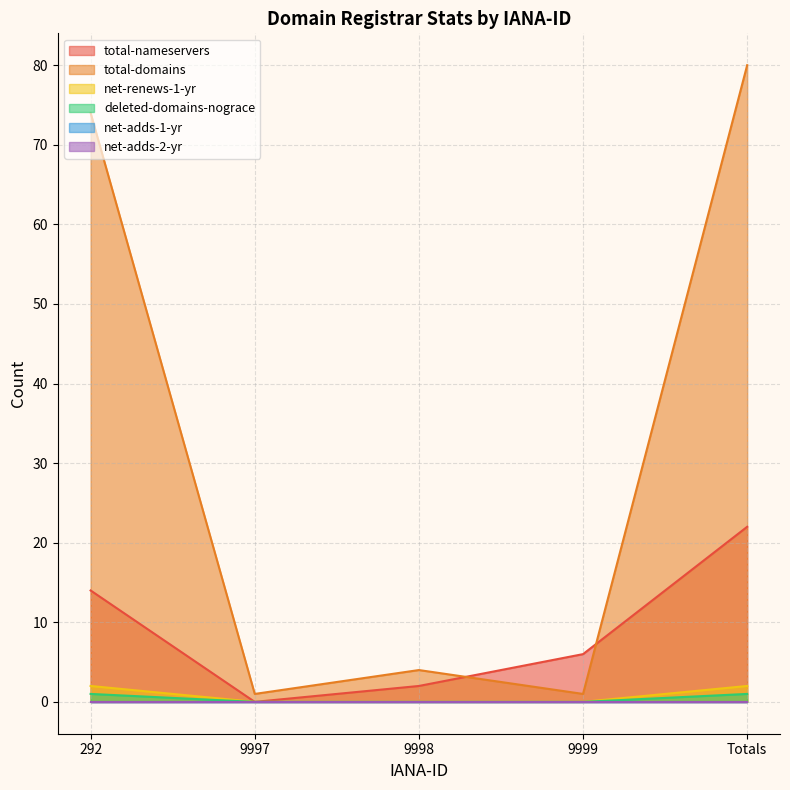

True or false: net-renews-1-yr and total-nameservers cross at least once.

False